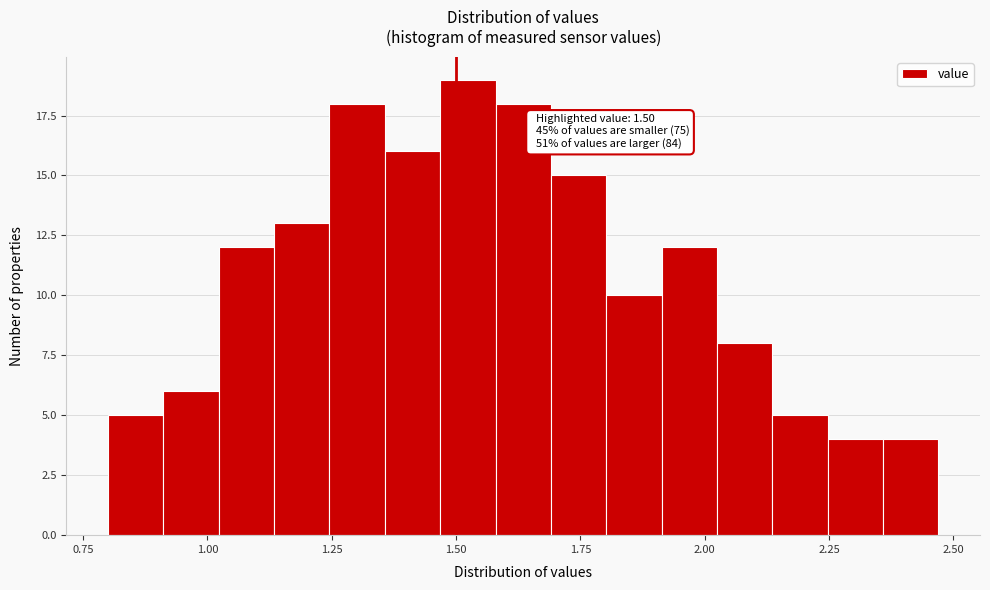

Read against the x-axis, roughly where is the centre of the tallest bar?

1.50